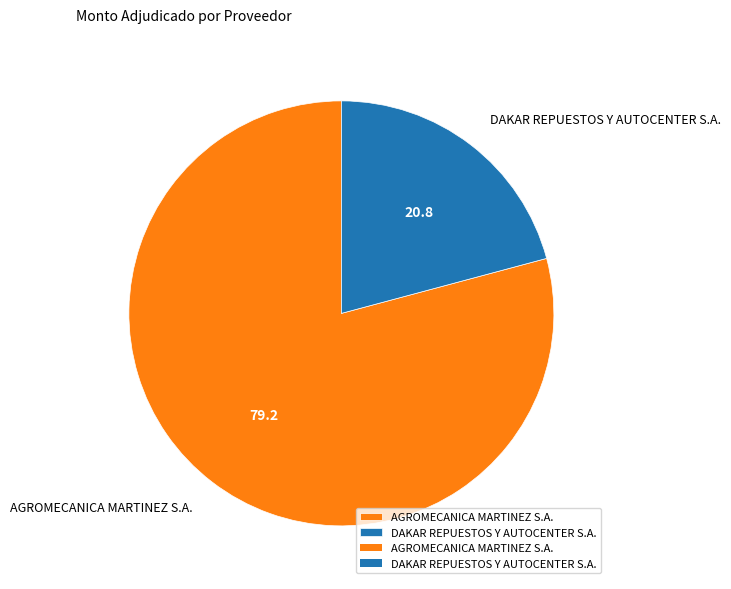

Which slice is the smallest?

DAKAR REPUESTOS Y AUTOCENTER S.A.